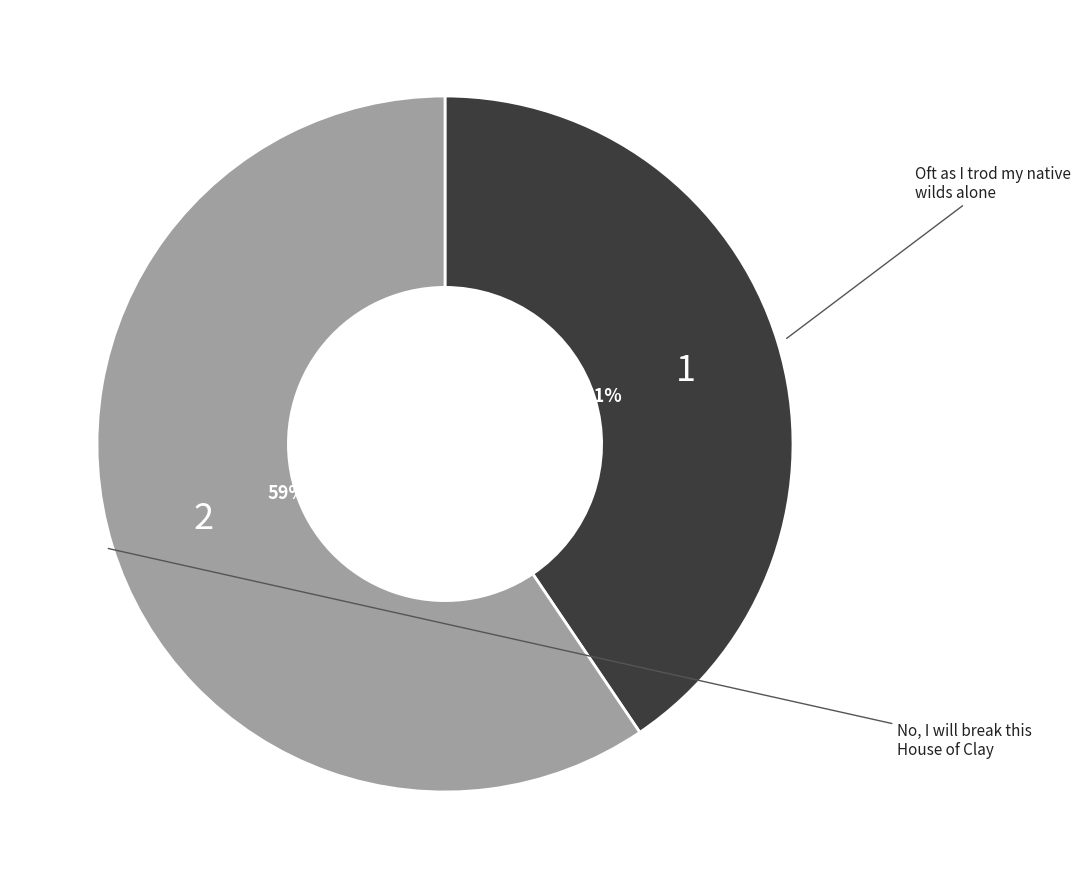

True or false: No, I will break this House of Clay accounts for 69% of the total.

False